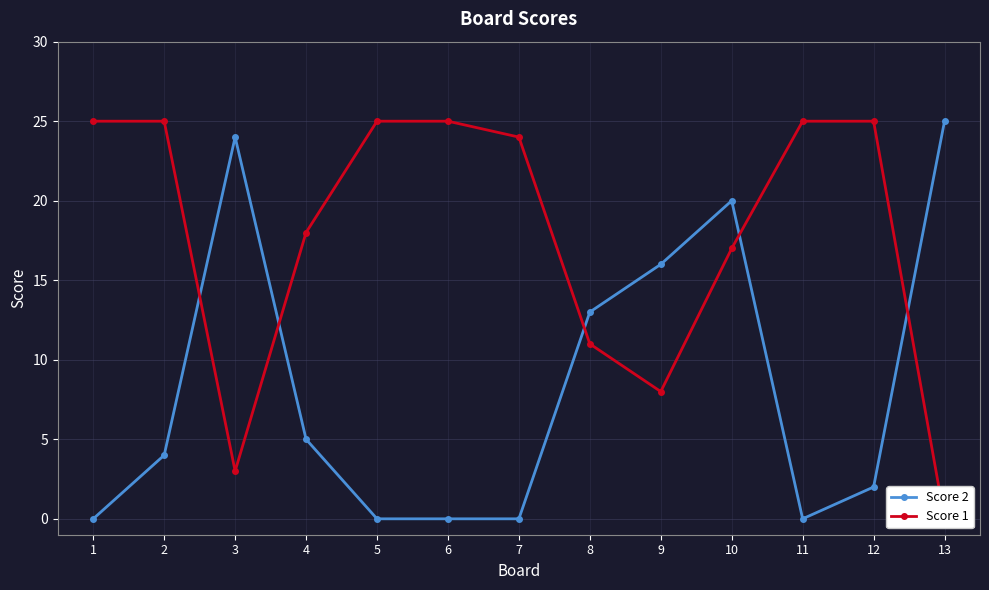

True or false: Score 2 has more than 0 interior local peaks.

True